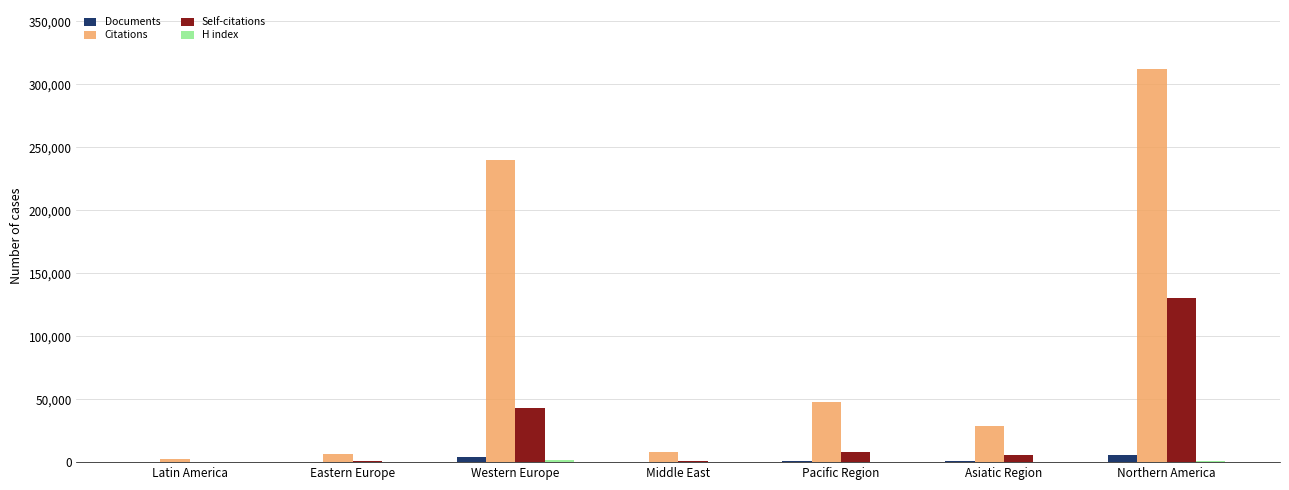

At which label is Citations closest to 157238?

Western Europe